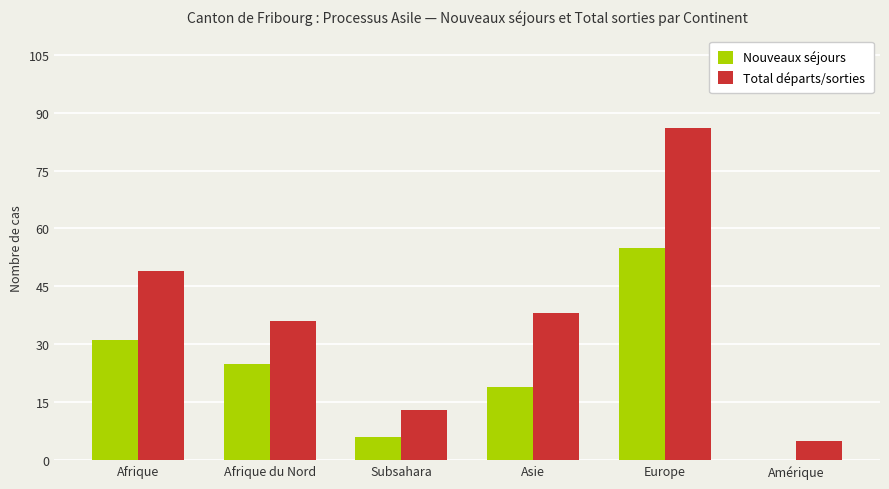

Where is Nouveaux séjours nearest to the value 27?

Afrique du Nord